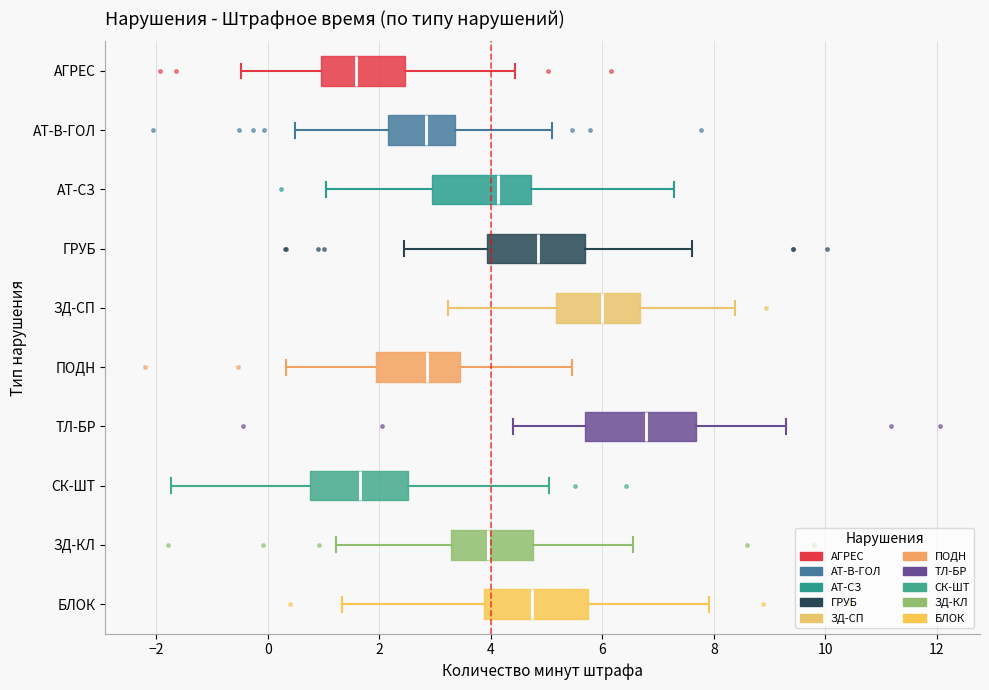

Where is the right edge of the box for ПОДН on the x-axis? The values are not printed on the chart, so give them approximately, as read against the axis.

3.4